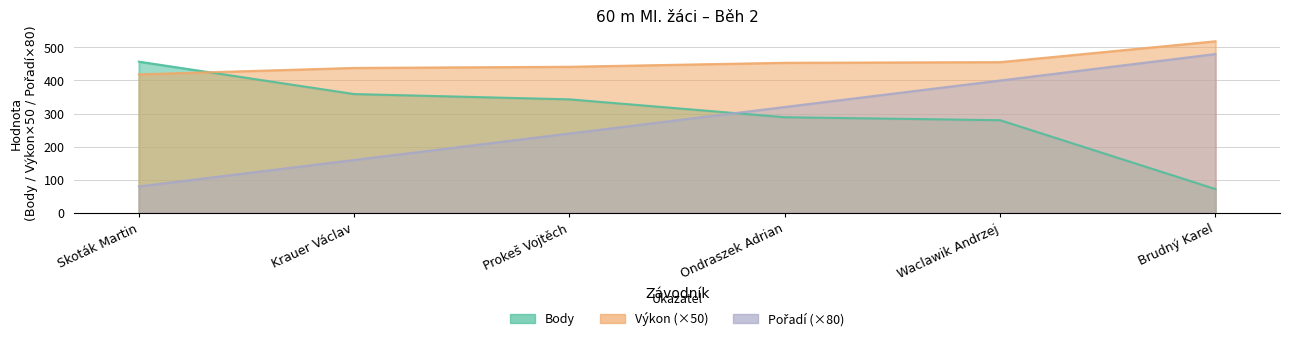

What is the difference between the maximum and minimum values in the Body series?

385.0